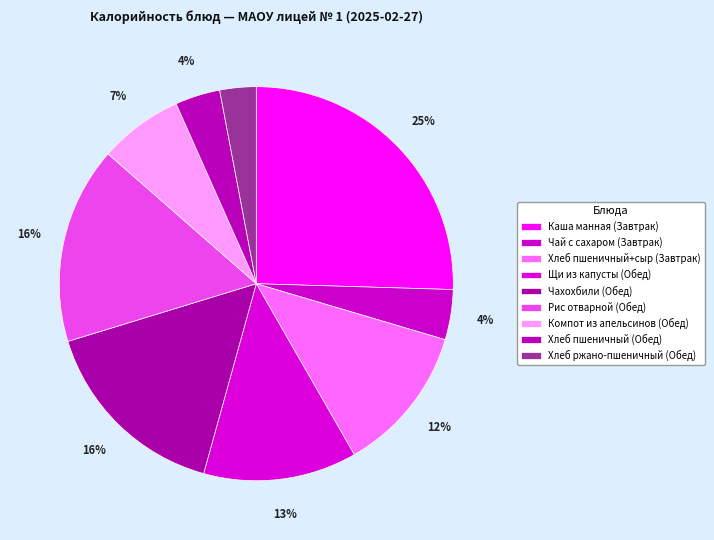

How many slices are in this pie chart?

9